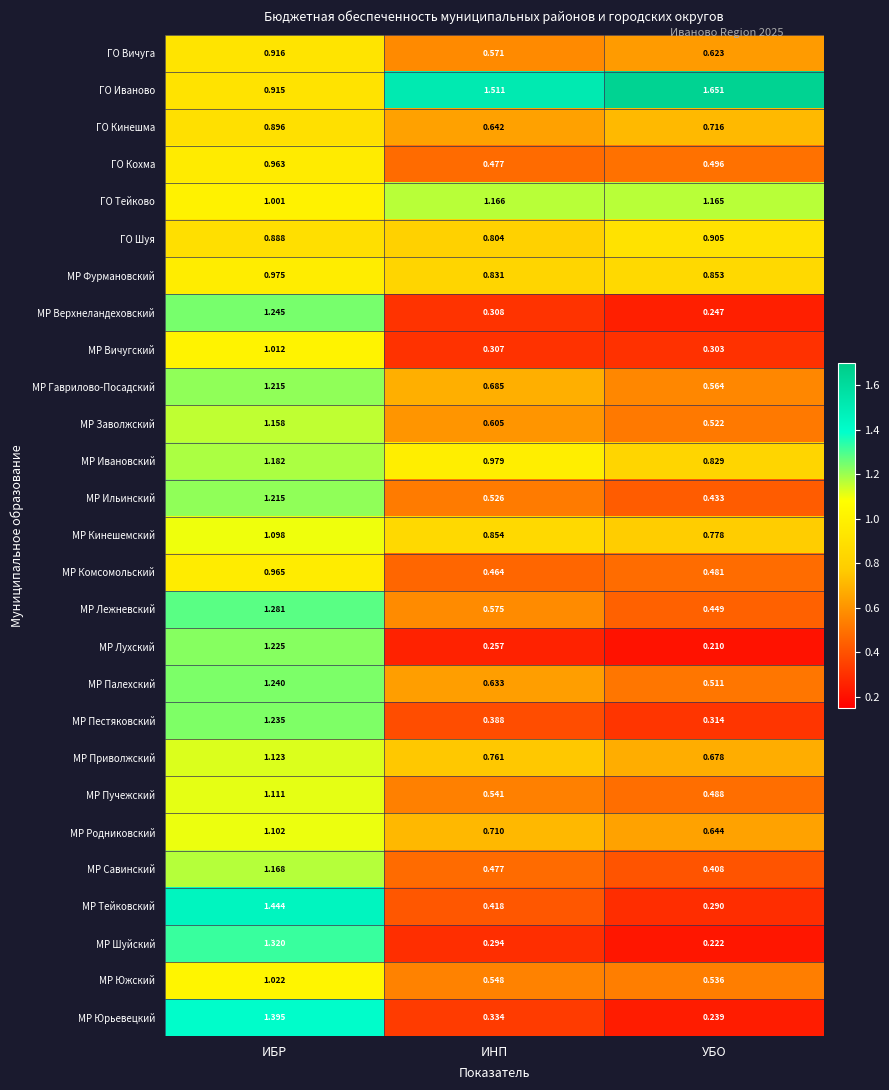

Which category has the highest value across all series?

УБО